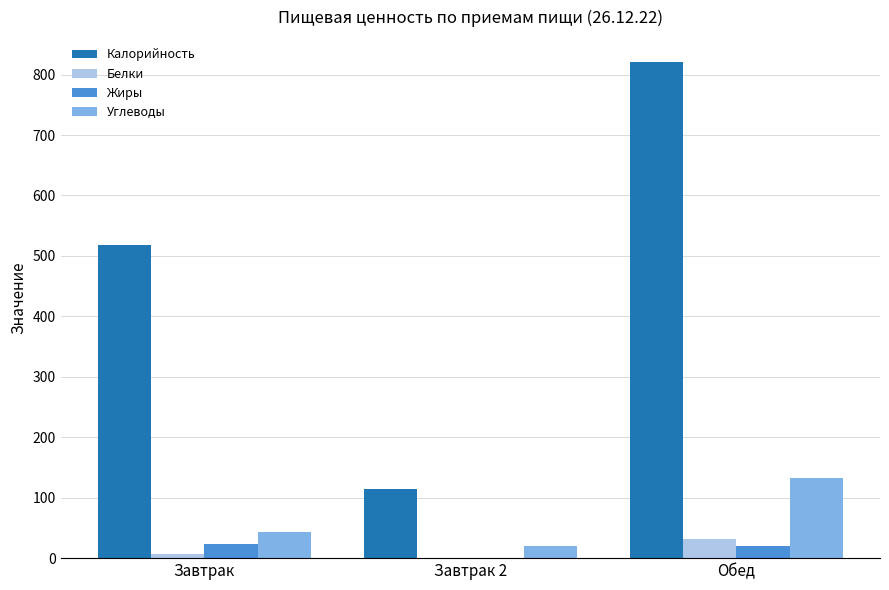

Between Завтрак 2 and Обед, which series saw the biggest shift?

Калорийность